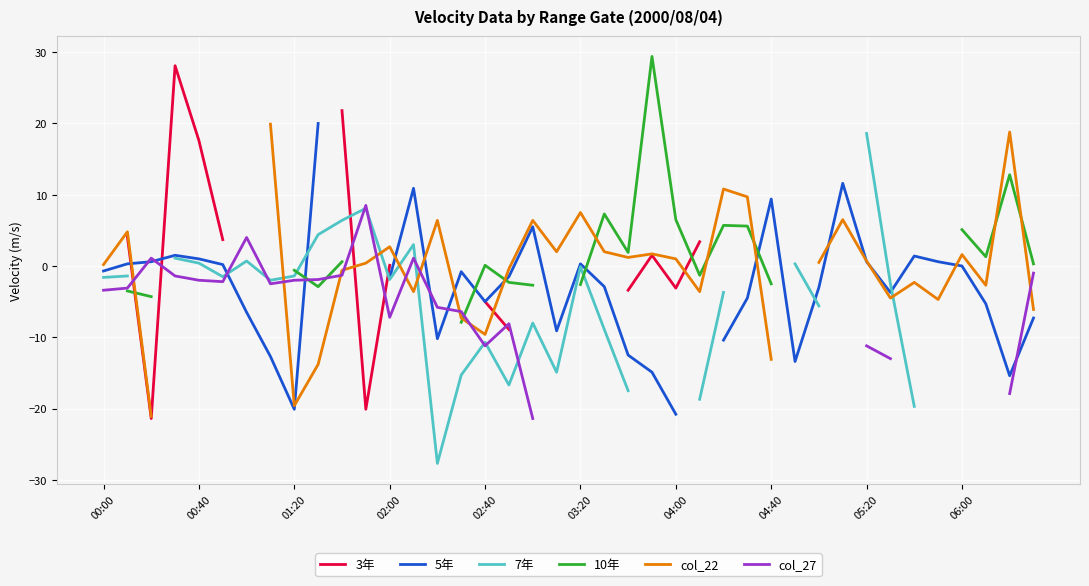

Does the chart display data point markers on the line(s)?

No